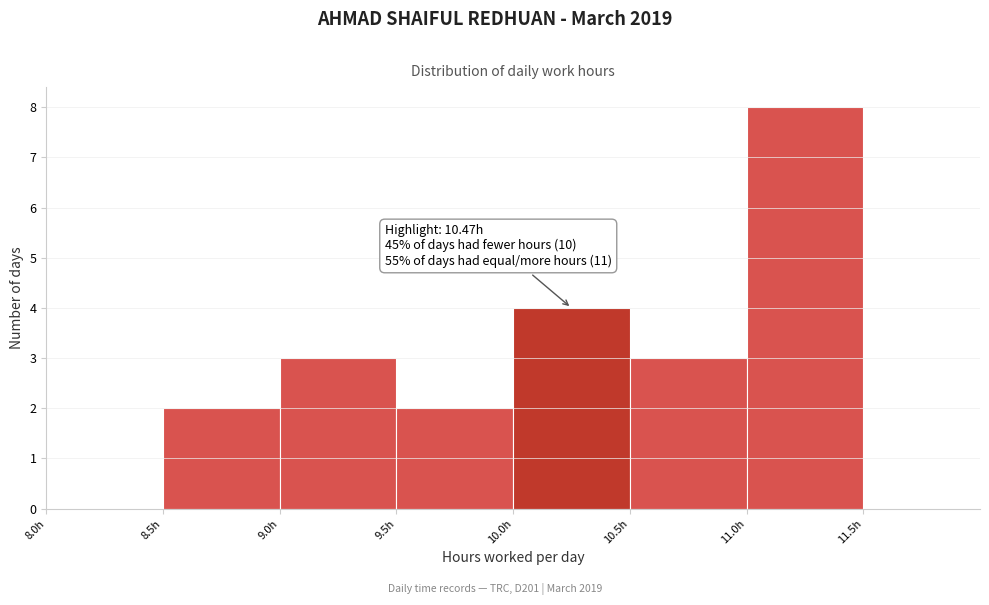

Over which range of the x-axis is the bar tallest?

11.0 to 11.5